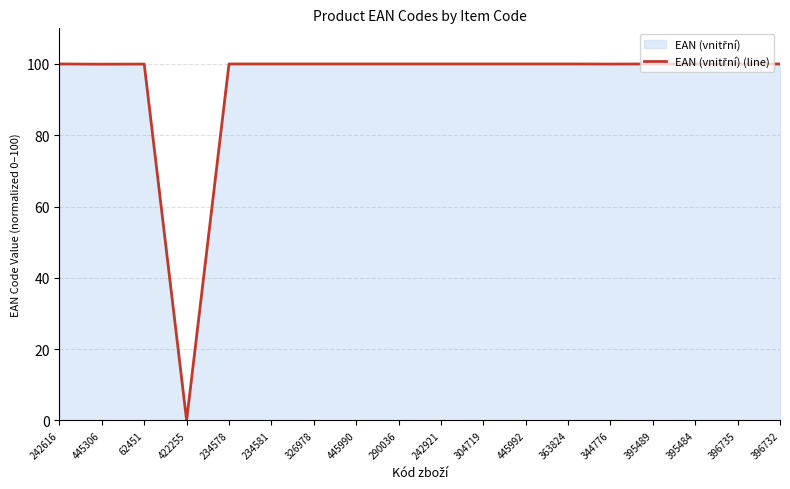

Reading left to right, extract all data points from this chart.

100.0	99.9	100.0	0.0	100.0	100.0	100.0	100.0	100.0	100.0	100.0	100.0	100.0	100.0	100.0	100.0	100.0	100.0